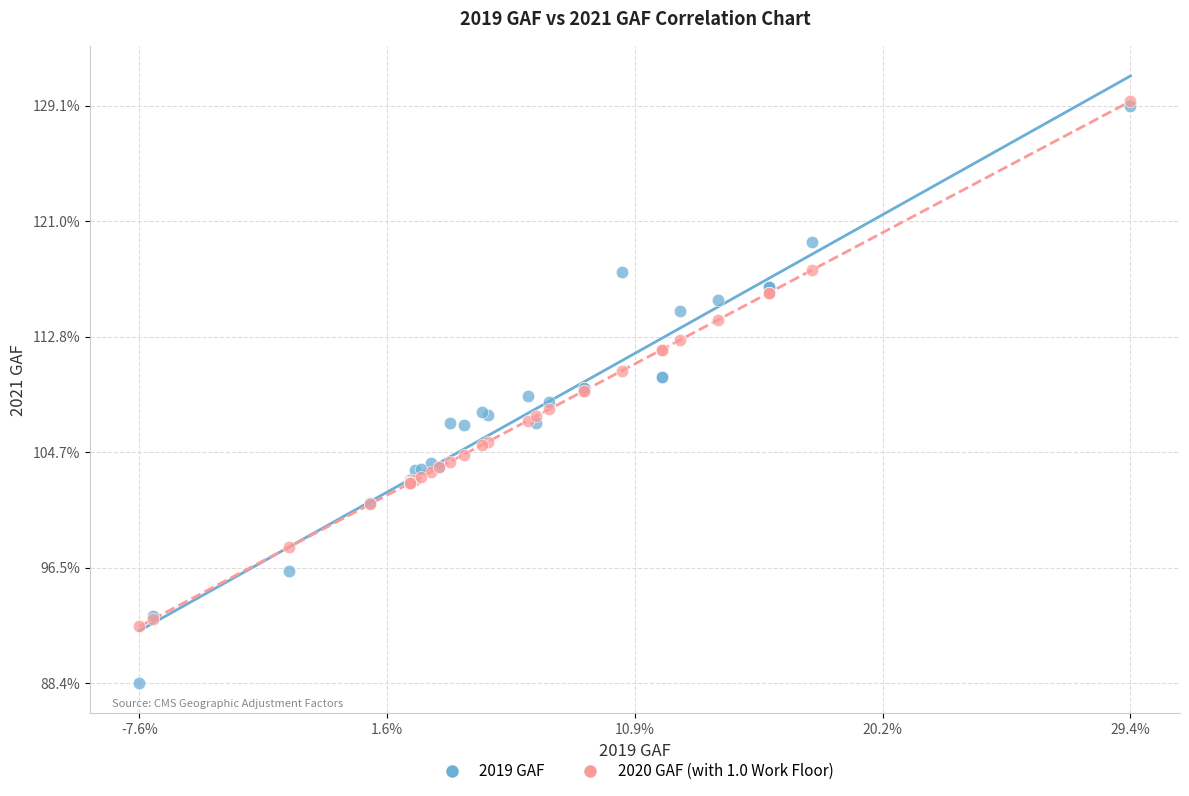

Which series contains the lowest Y value?

2019 GAF